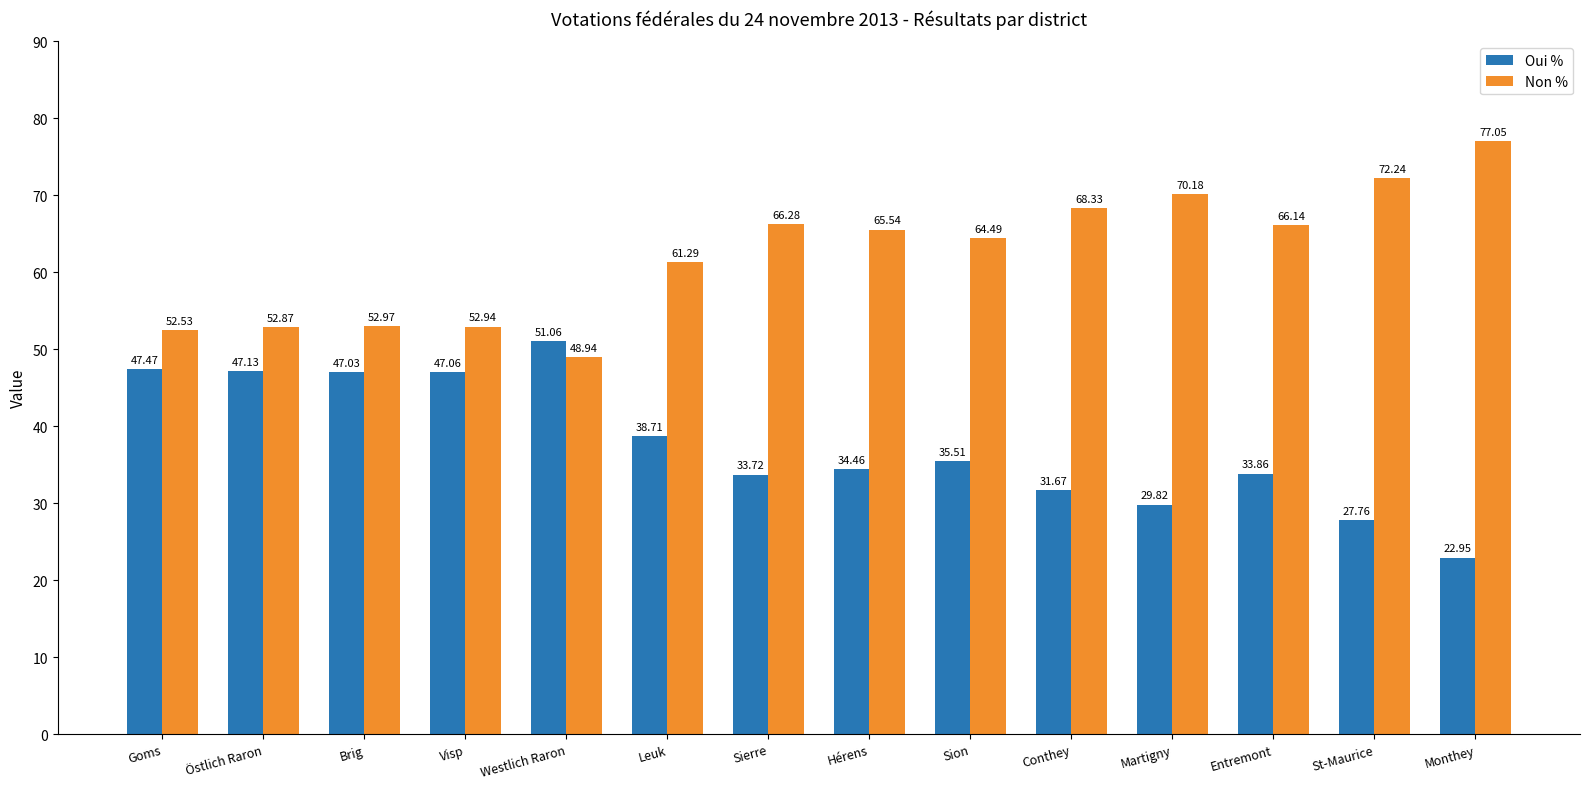

The Non % series shows 32.8 at Entremont. True or false?

False